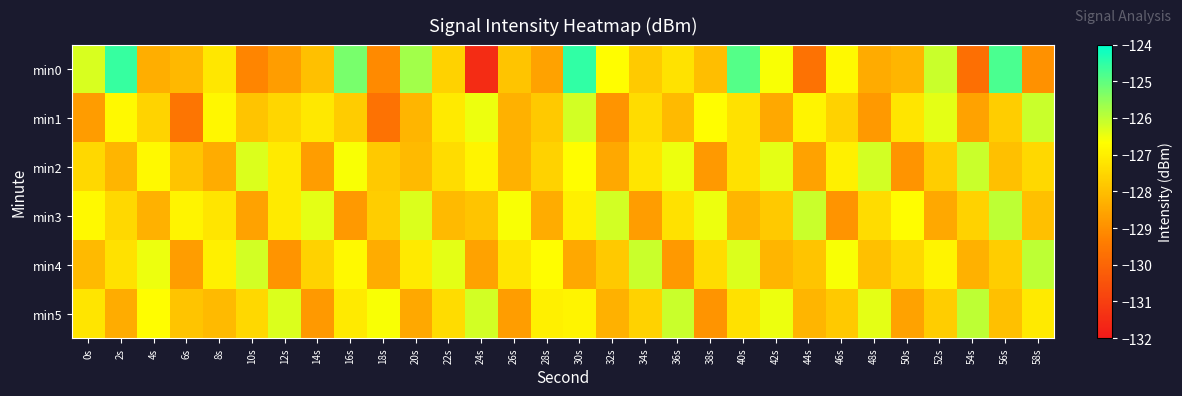

Rank the series by their maximum value, from highest to lowest.

min0, min3, min4, min5, min1, min2